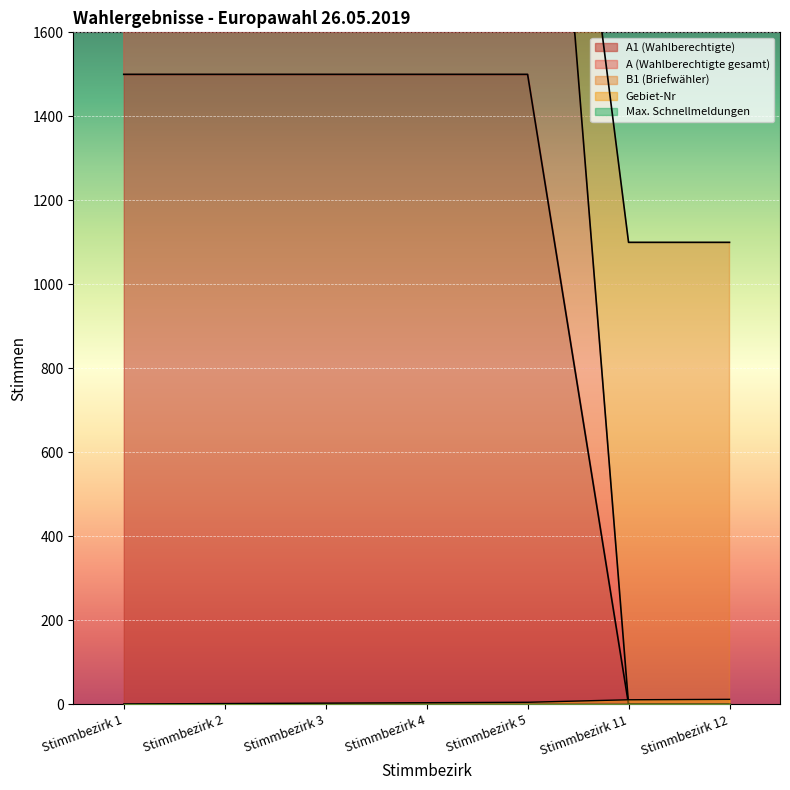

What is the greatest value displayed?

3000